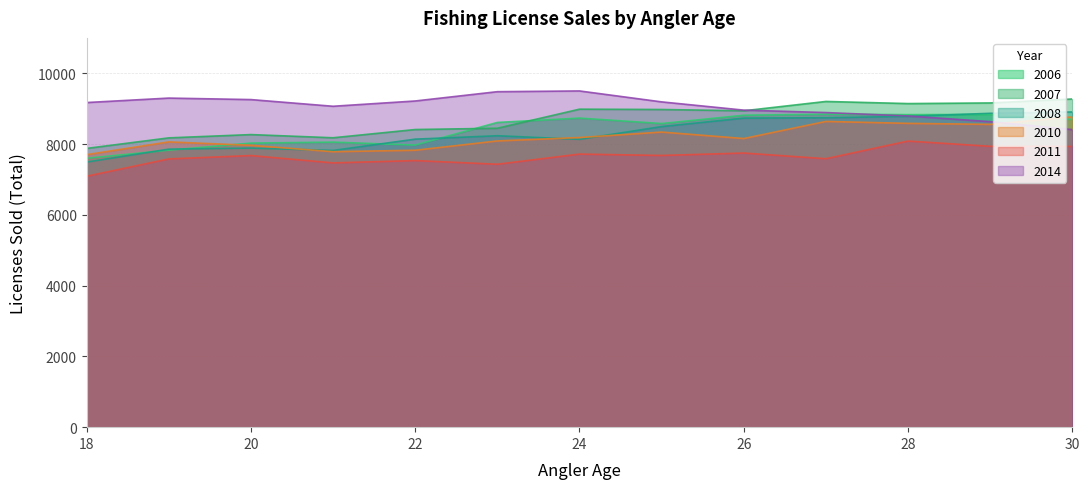

How many data points in lic_sold2010 are above 8156?

6